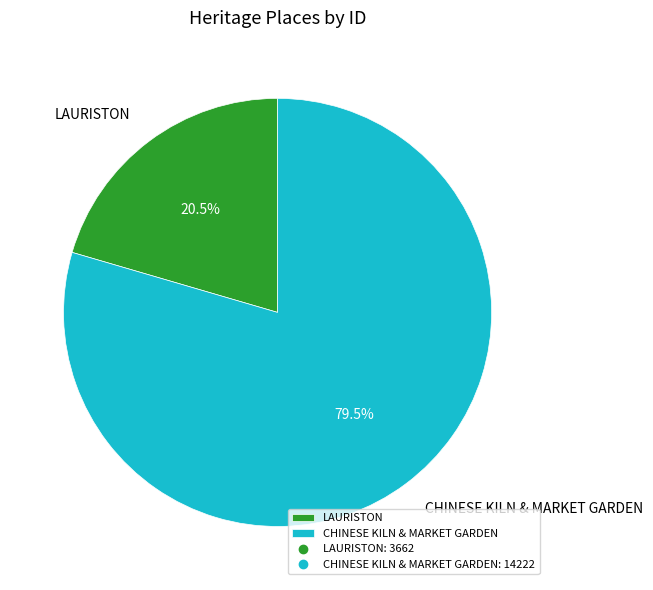

What is the ratio of the value at CHINESE KILN & MARKET GARDEN to the value at LAURISTON?

3.9